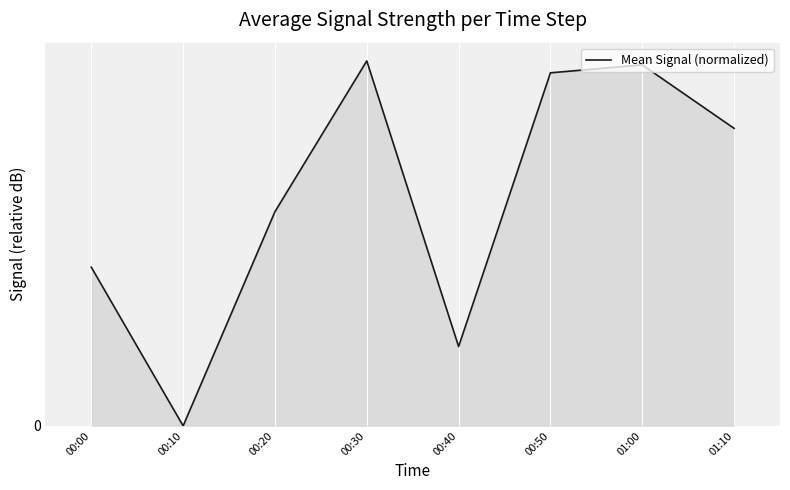

What position from the right is 01:10?

1